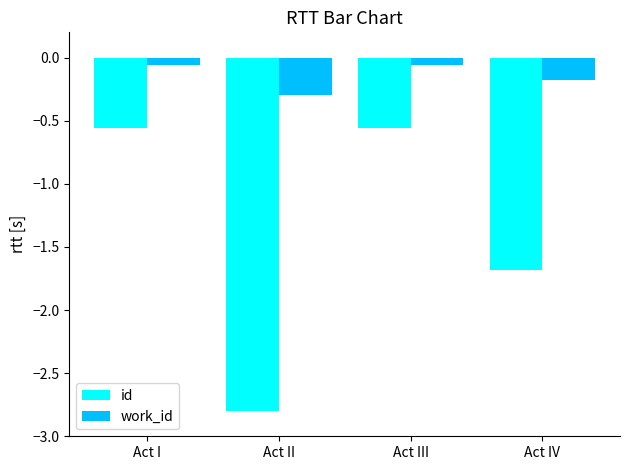

Are the bars horizontal?

No